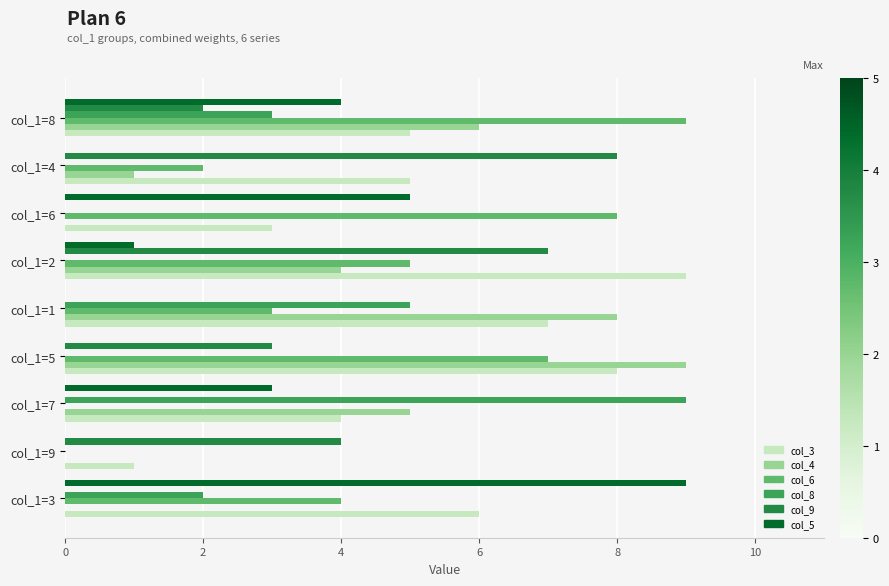

True or false: col_8 has a value of 5 at col_1=1.

True